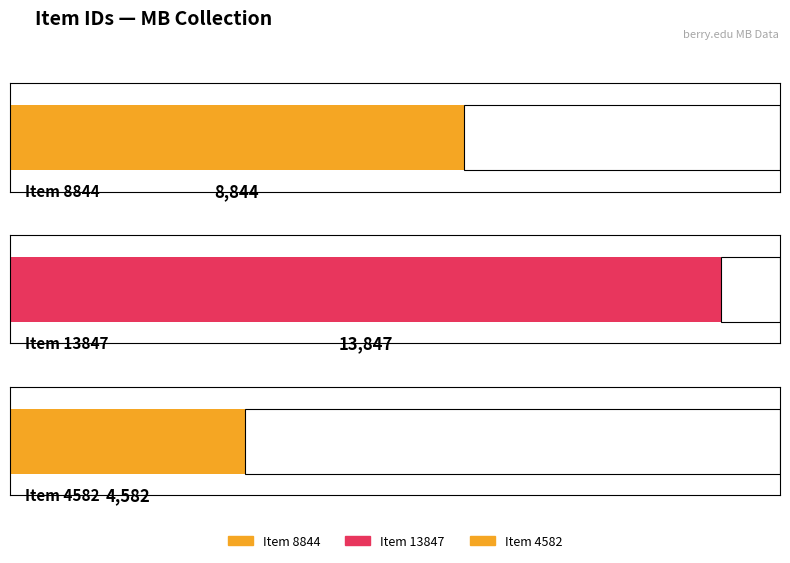

Where is the data nearest to the value 9214?

Item 8844